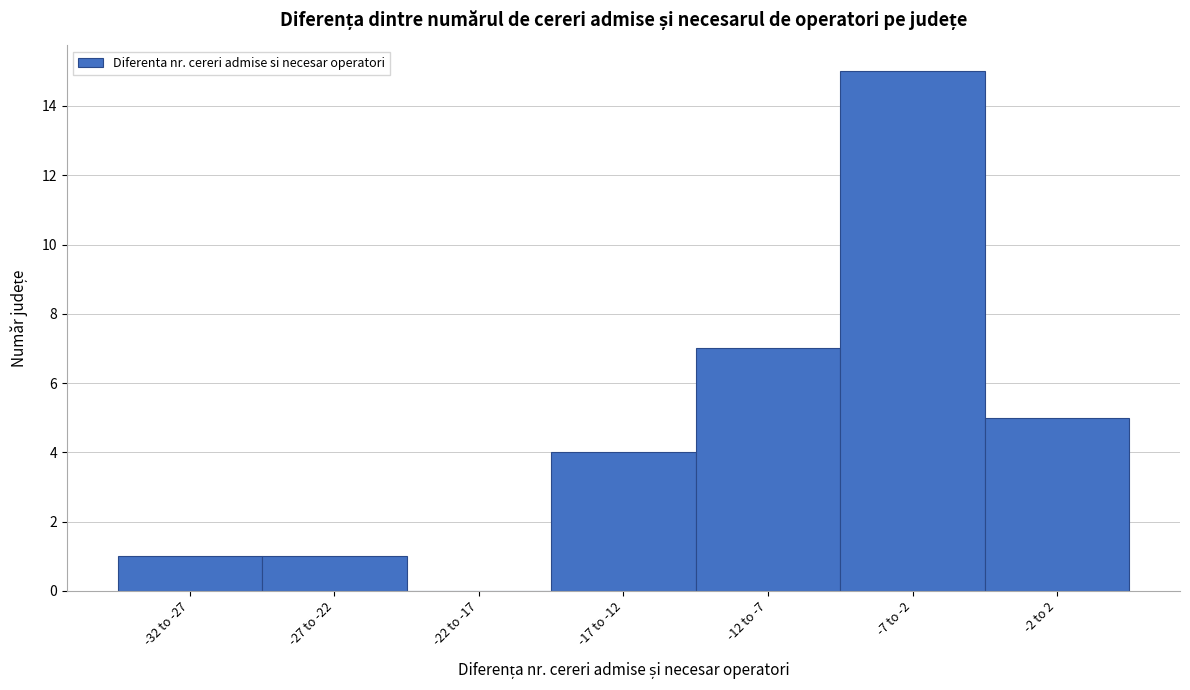

Reading left to right, list all the values displayed in this chart.

-32 to -27=1	-27 to -22=1	-22 to -17=0	-17 to -12=4	-12 to -7=7	-7 to -2=15	-2 to 2=5